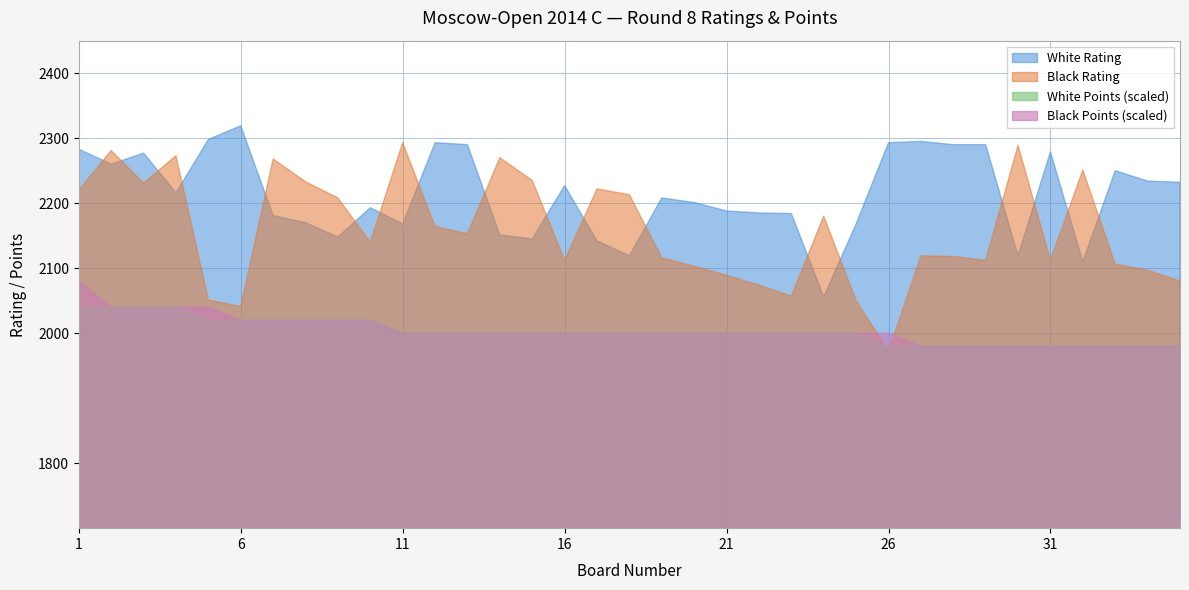

Rank the series by their maximum value, from highest to lowest.

White Rating, Black Rating, Black Points (scaled), White Points (scaled)